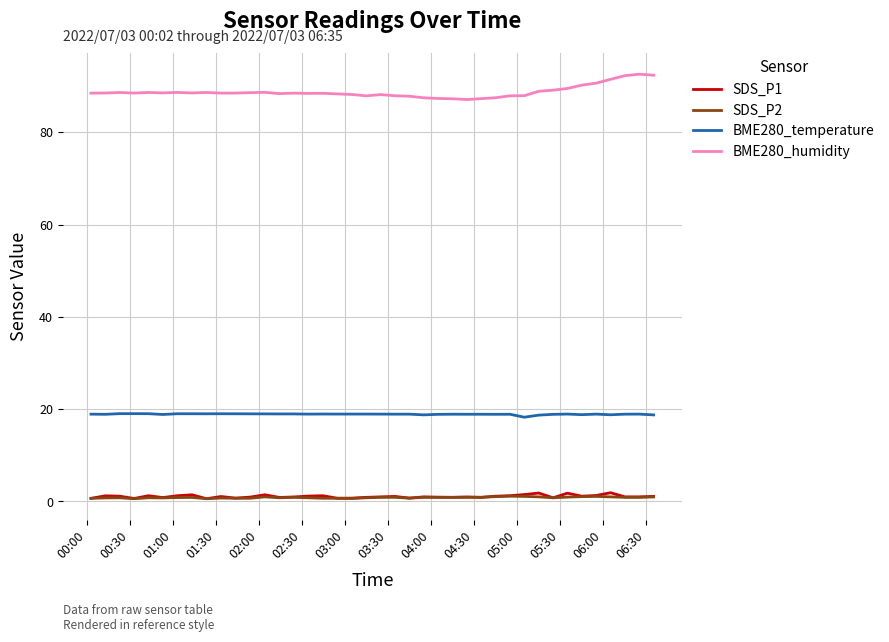

True or false: BME280_humidity and SDS_P1 intersect in this chart.

False